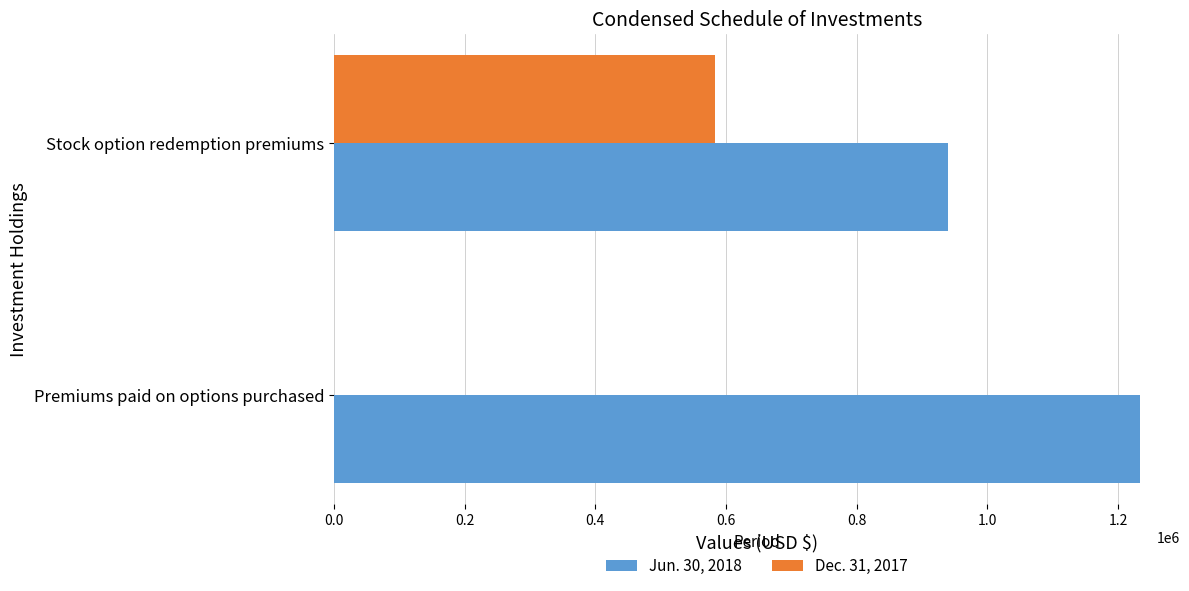

The Jun. 30, 2018 series shows 940290 at Stock option redemption premiums. True or false?

True